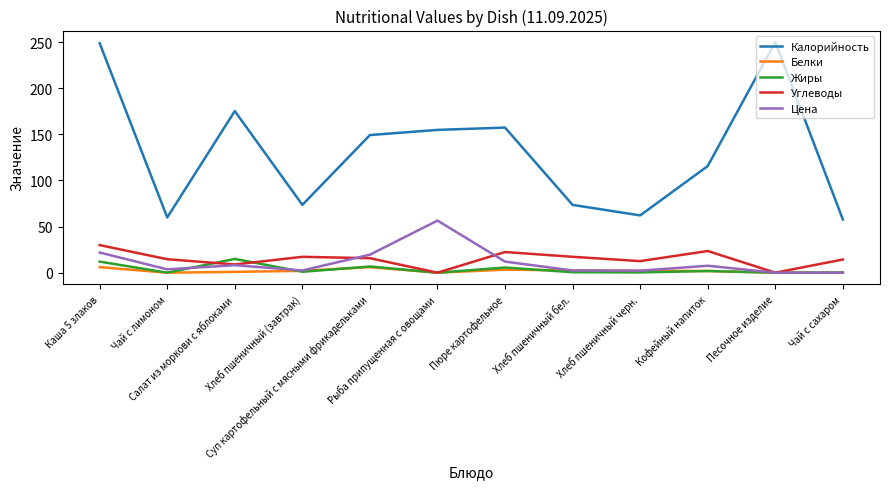

Which series has the largest range (max minus min)?

Калорийность